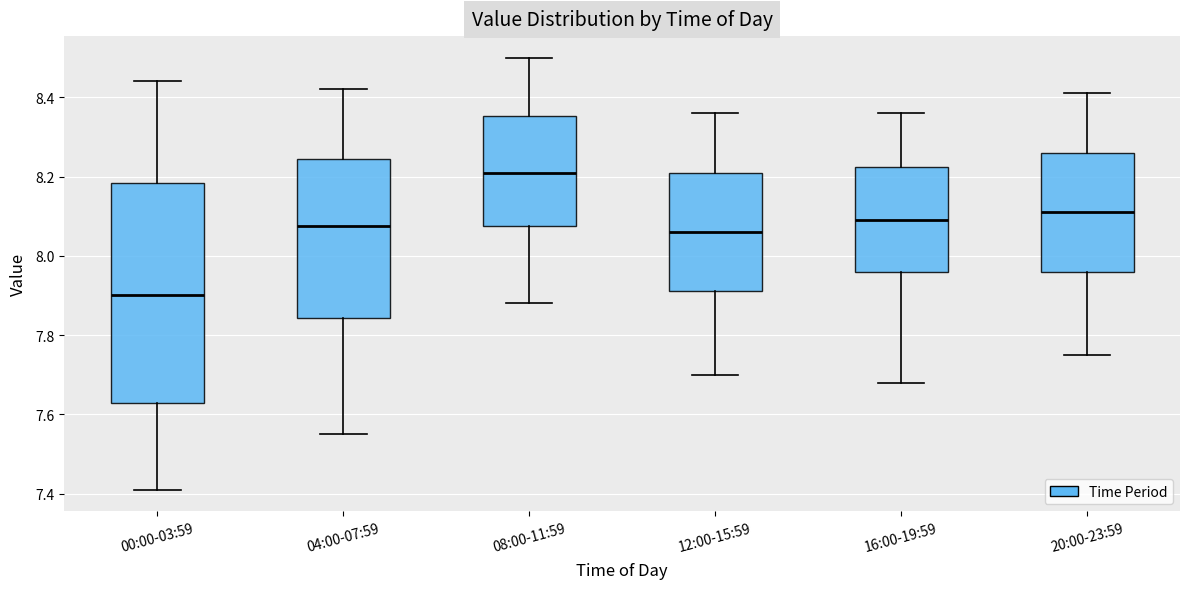

Which box has the lowest median line?

00:00-03:59